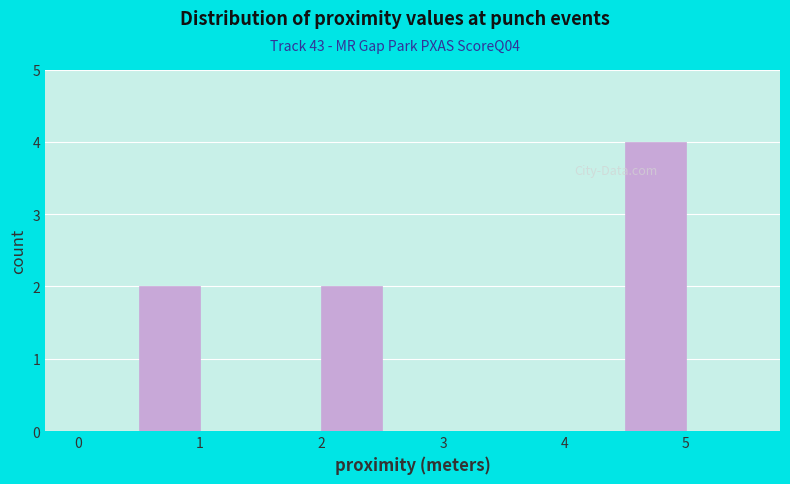

Which range on the x-axis has the tallest bar?

4.5 to 5.0